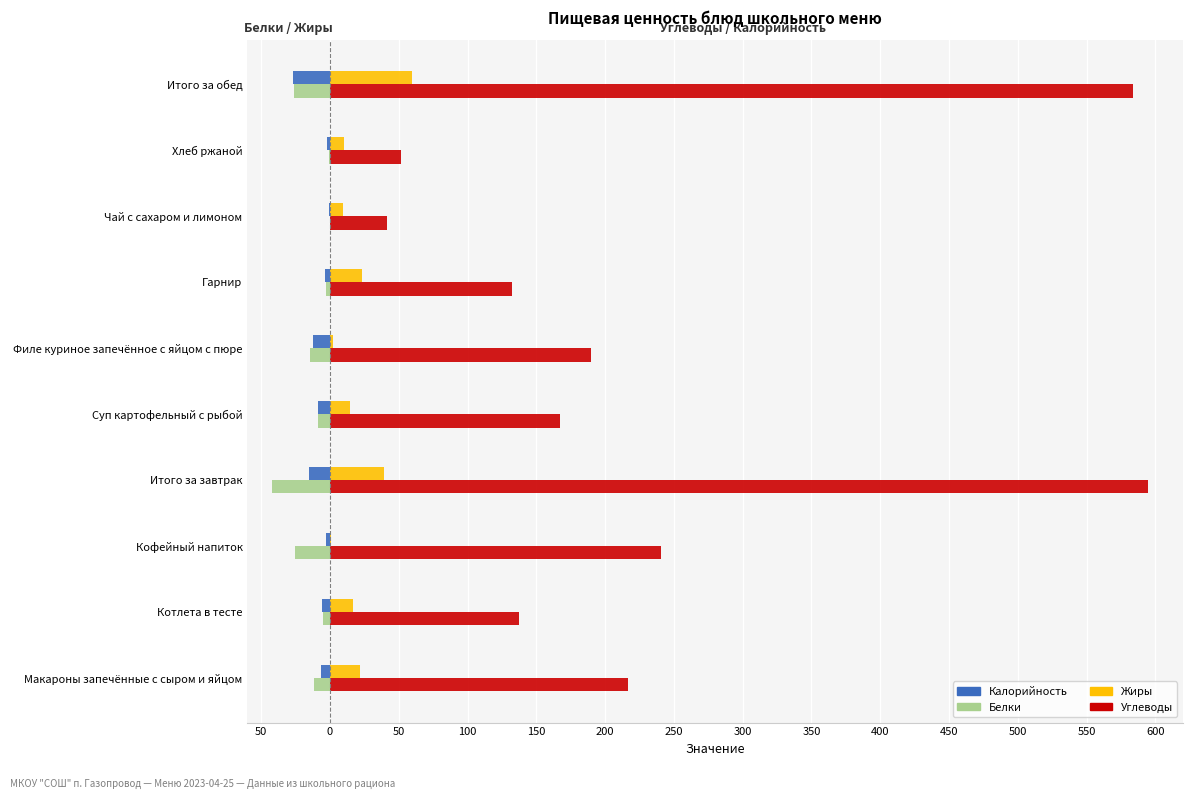

What are all the series names shown in the legend?

Калорийность, Белки, Жиры, Углеводы